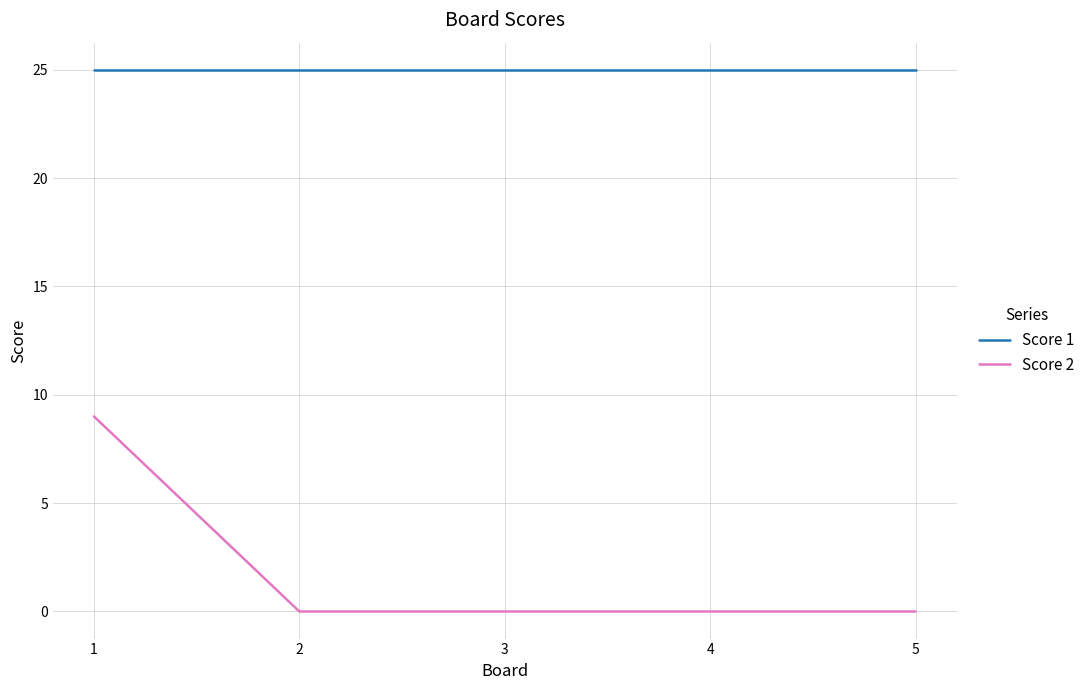

True or false: Score 2 has a value of 0 at 4.

True